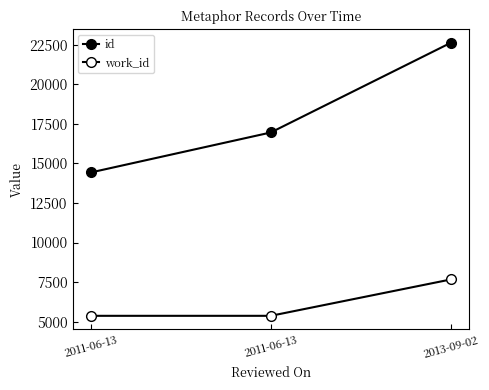

What is the difference between the maximum and second lowest values in the id series?

5672